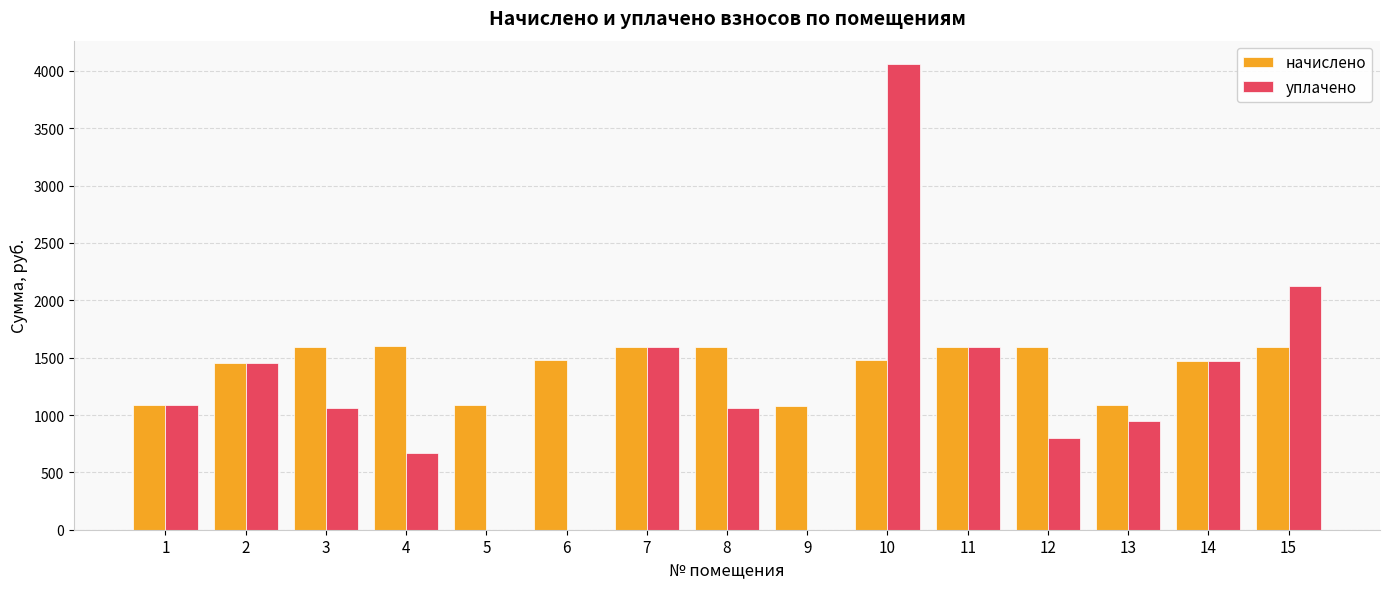

How many data points does each series have?

15